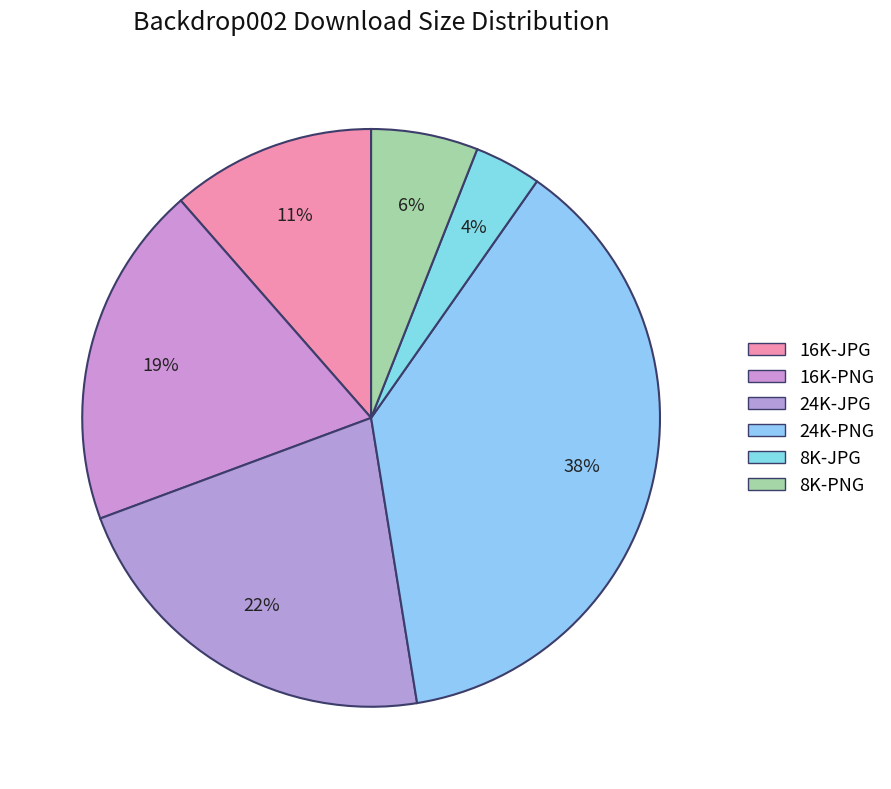

Is it true that 24K-JPG is 22% of the pie?

True